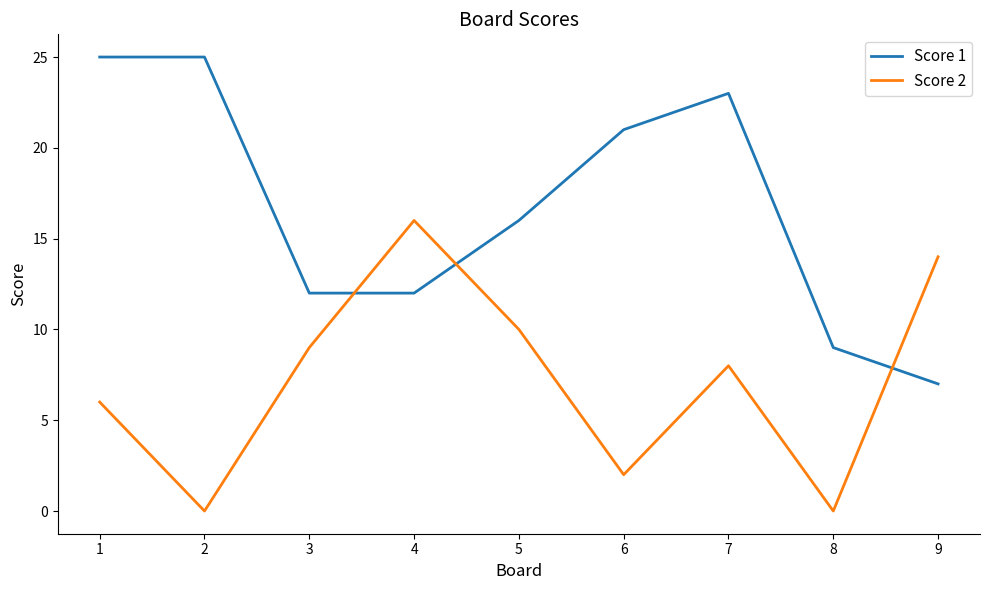

What is the lowest value of the Score 1 series?

7